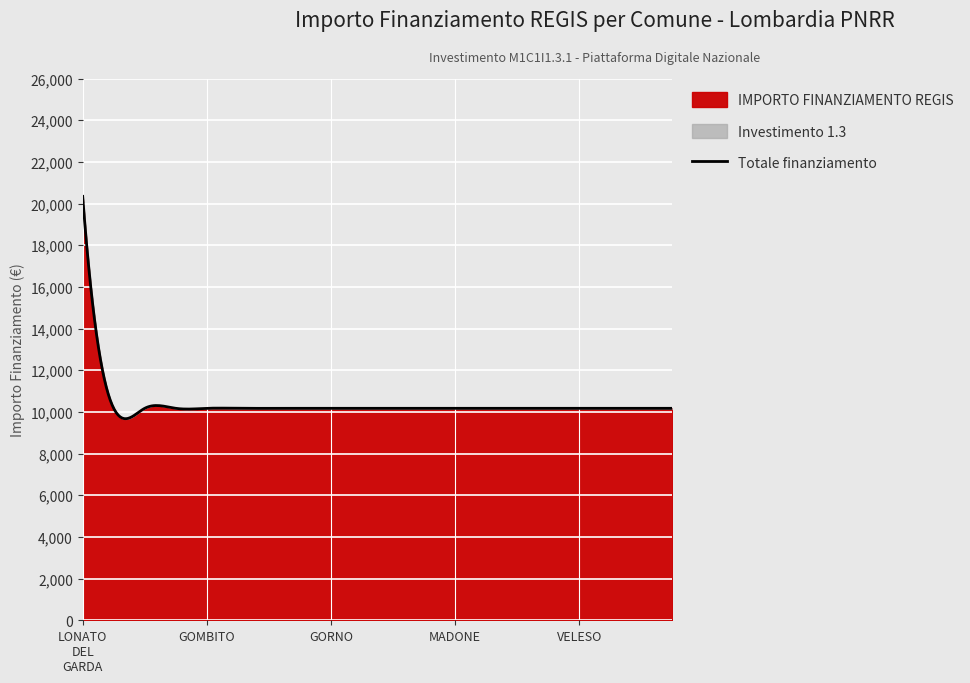

True or false: Investimento 1.3 and IMPORTO FINANZIAMENTO REGIS cross at least once.

False